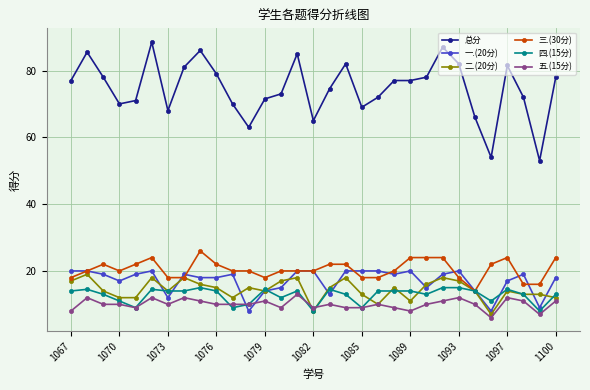

What is the greatest value displayed?

88.5